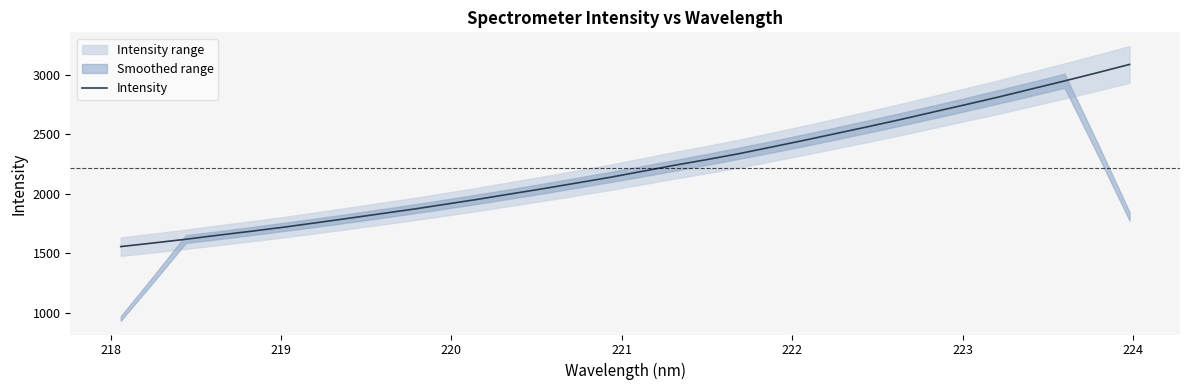

What is the highest value of the Intensity series?

3087.5